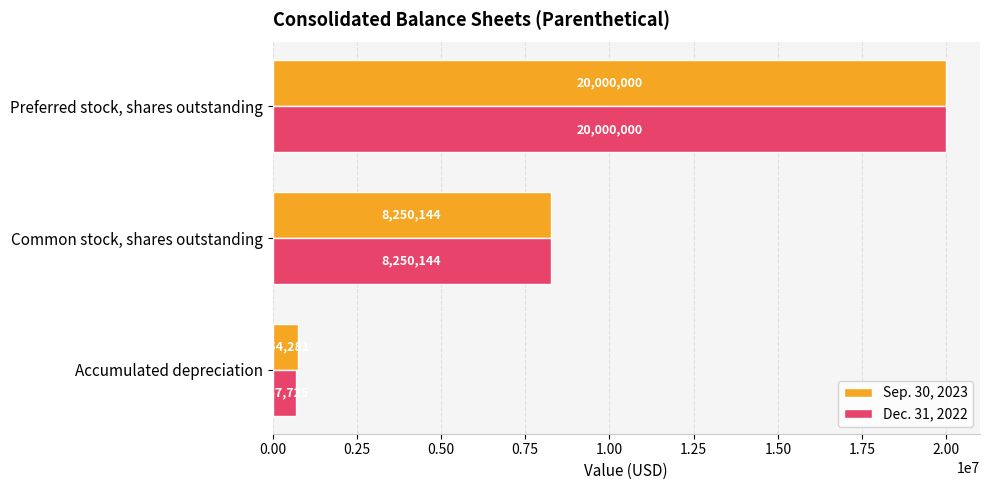

What is the spread (max minus min) of values at Accumulated depreciation?

66556